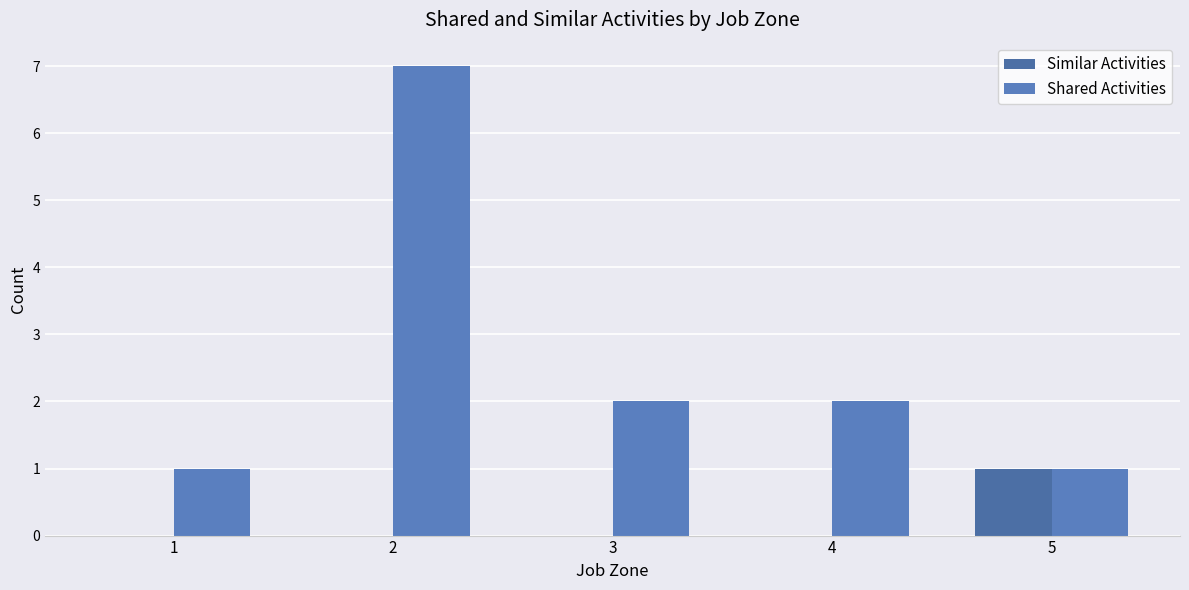

Which label corresponds to the largest value in the chart?

2